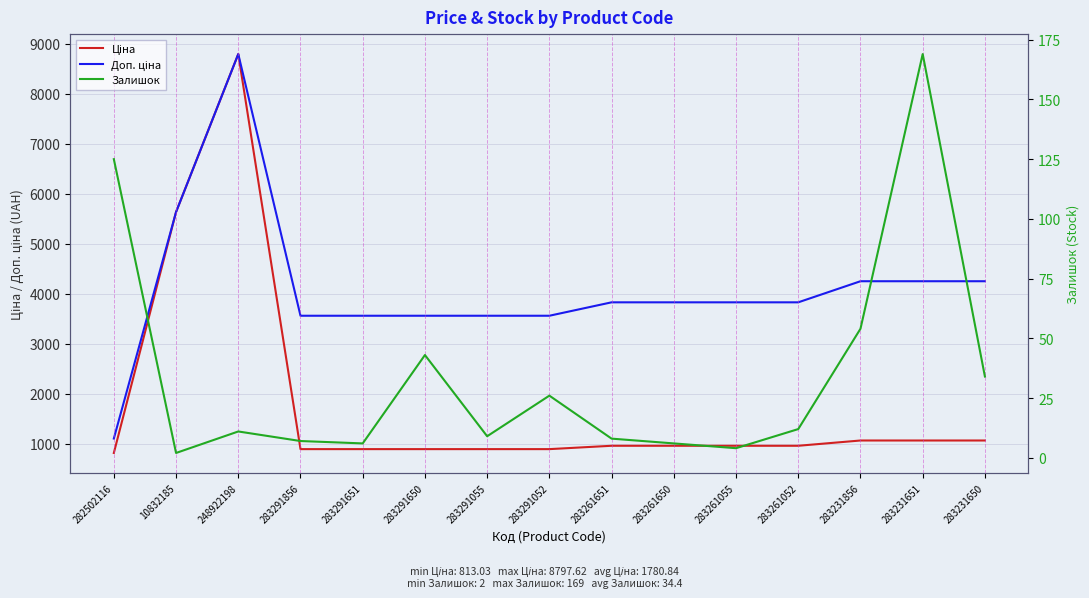

What are all the series names shown in the legend?

Ціна, Доп. ціна, Залишок